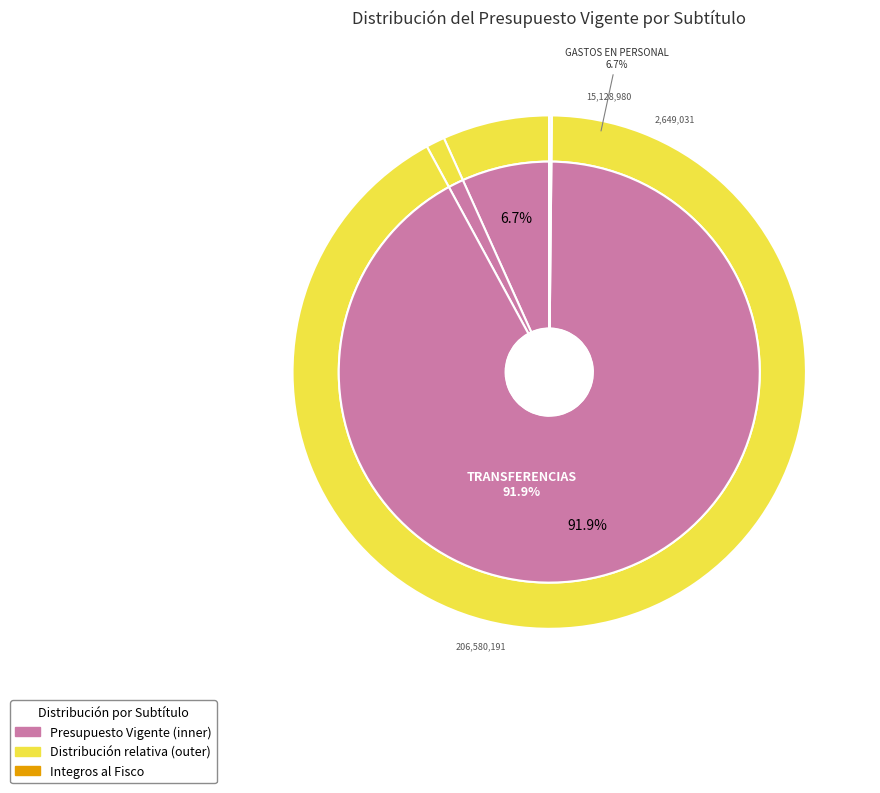

What is the largest slice in the pie chart?

TRANSFERENCIAS CORRIENTES